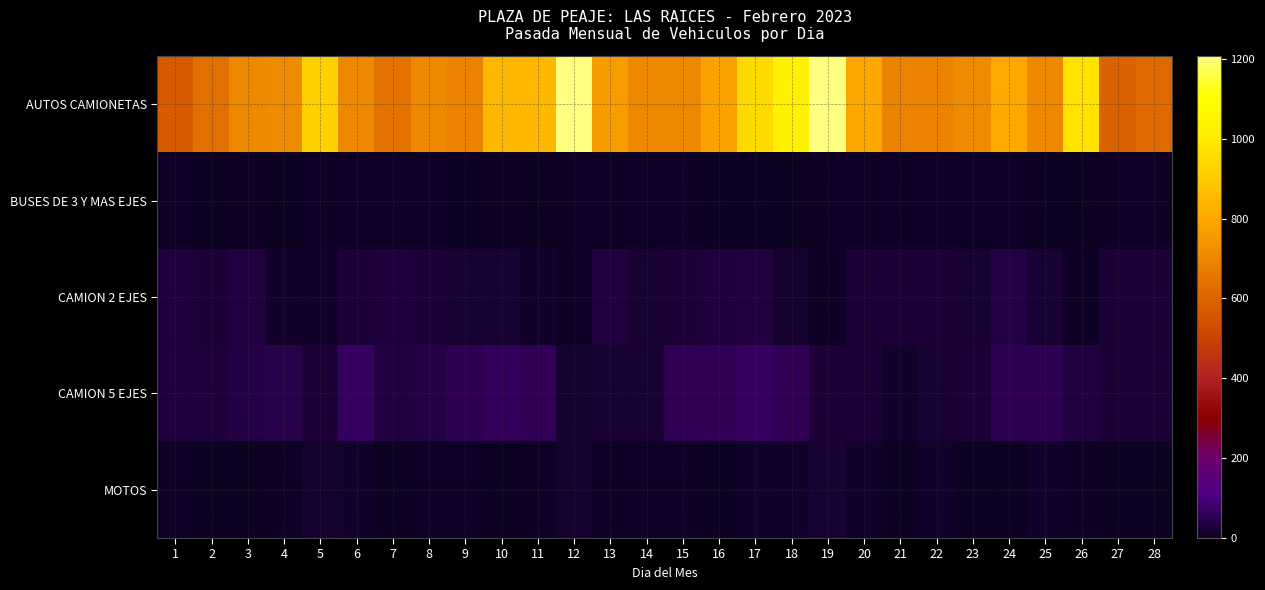

Which series has the widest spread of values?

AUTOS CAMIONETAS